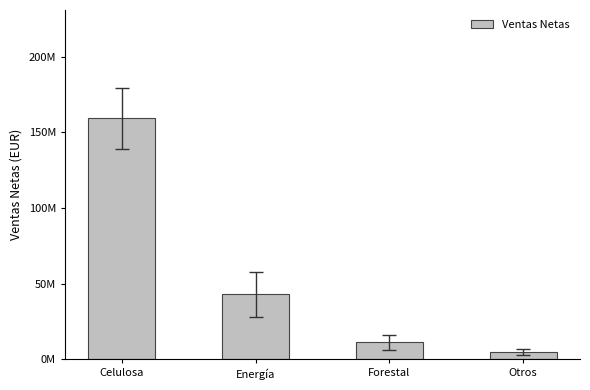

Which category has the highest value across all series?

Celulosa